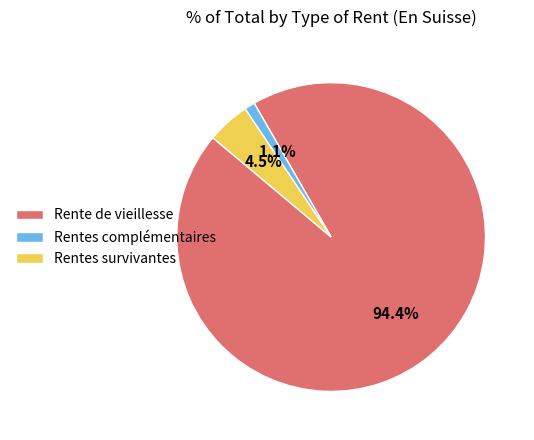

Is Rentes survivantes the majority of the pie?

No